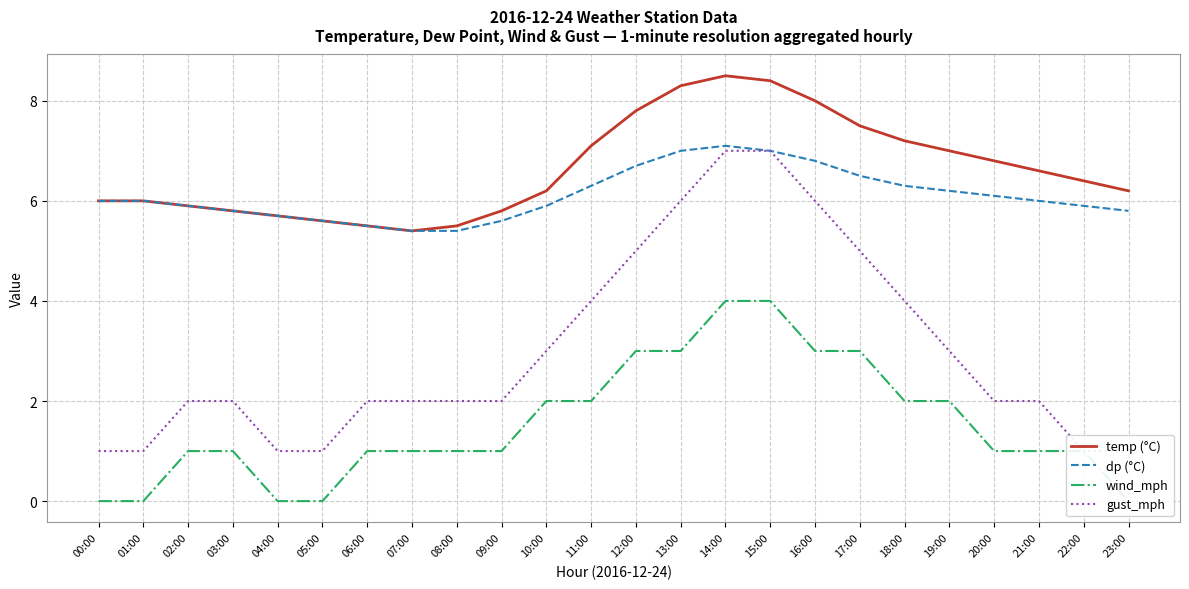

What is the value of the gust_mph point at the 6th from the left?

1.0